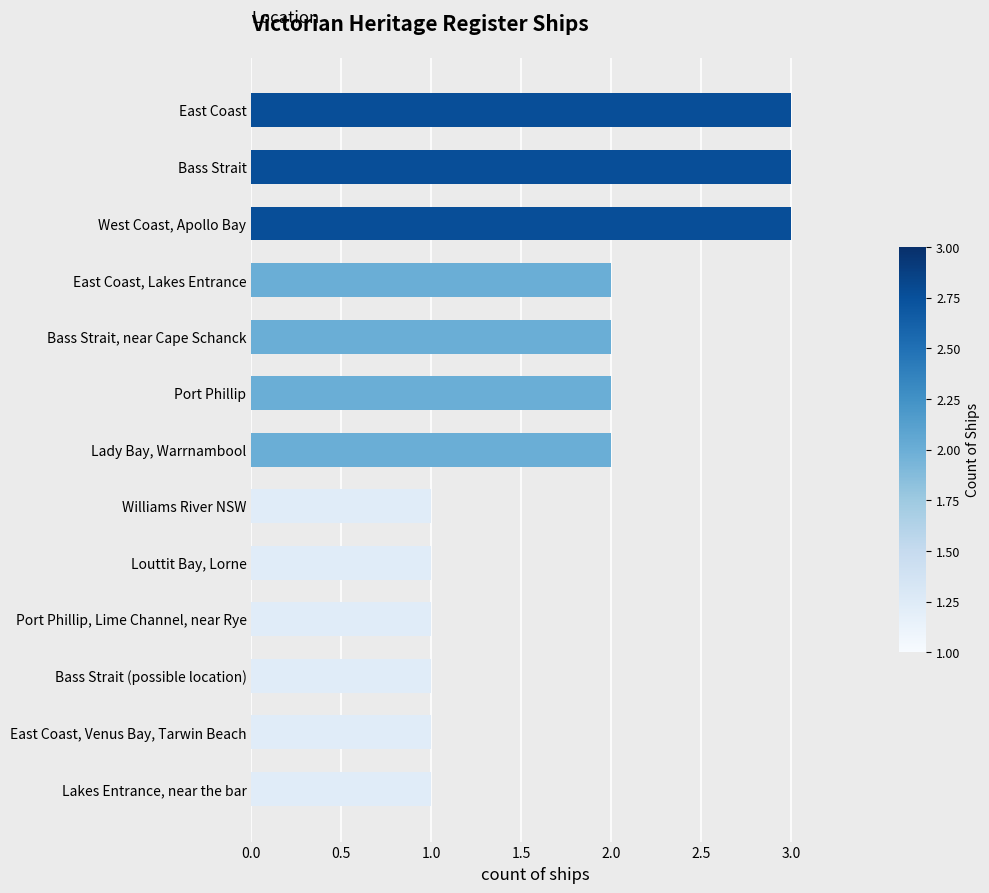

True or false: the data shows 2 at Port Phillip, Lime Channel, near Rye.

False